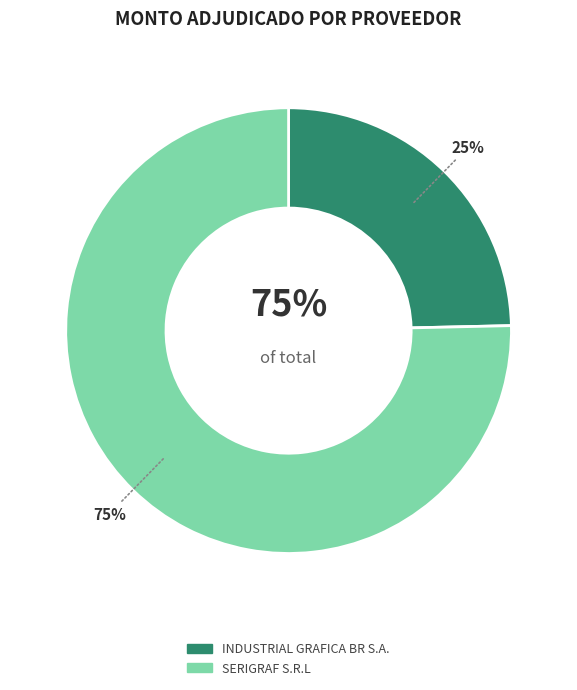

Is it true that INDUSTRIAL GRAFICA BR S.A. is 25% of the pie?

True